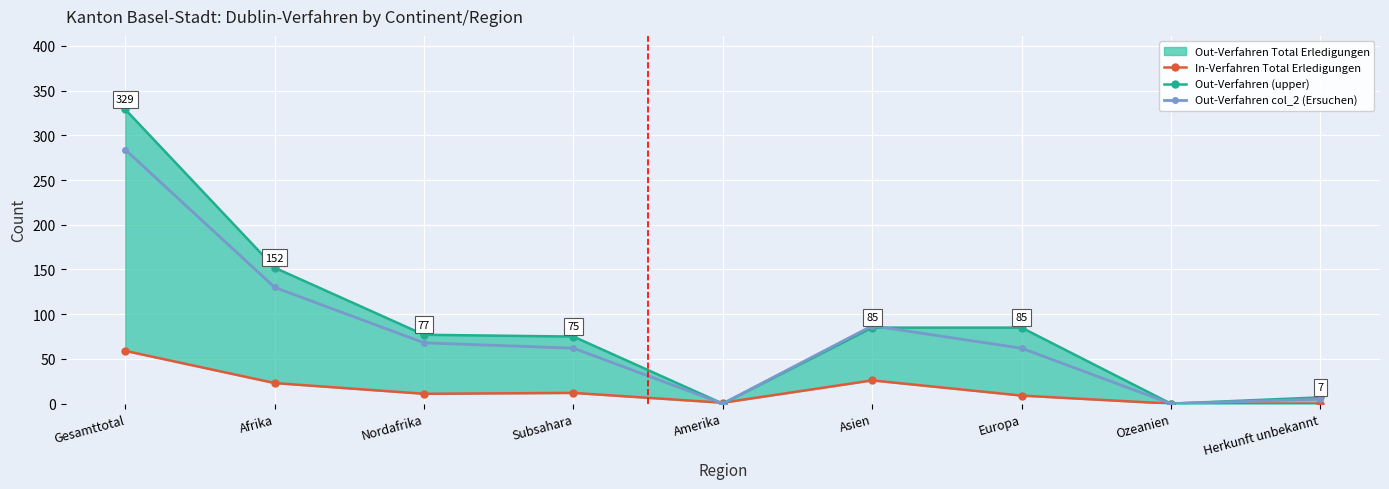

What is the difference between the second highest and second lowest values in the In-Verfahren Total Erledigungen series?

26